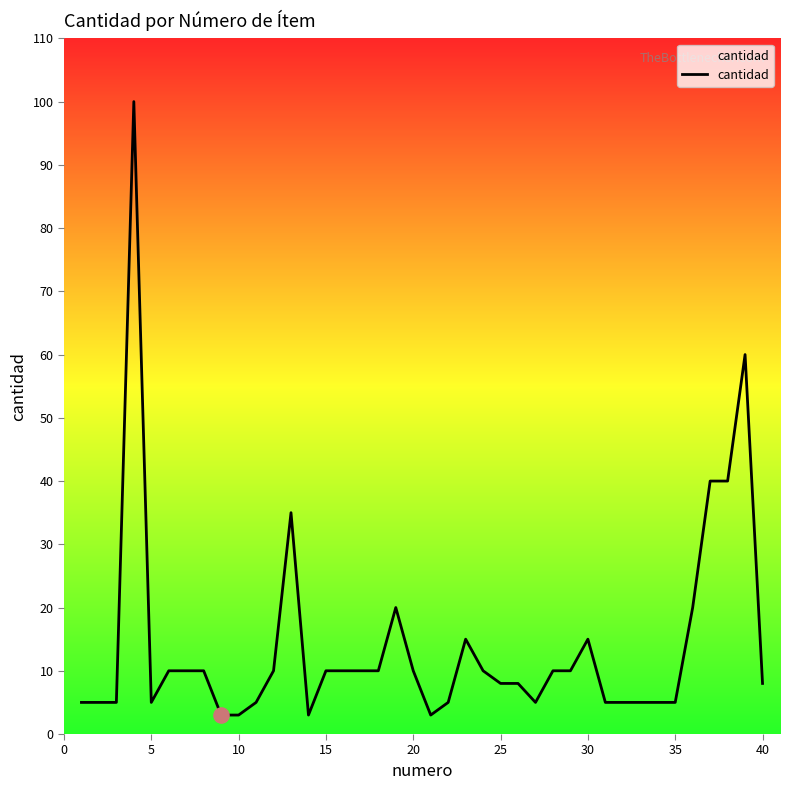

What is the greatest value displayed?

100